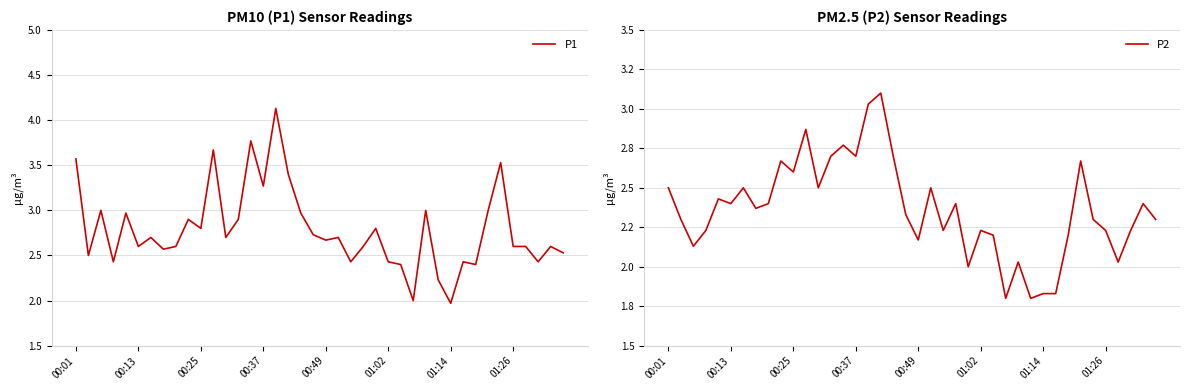

Which series has the widest spread of values?

P1